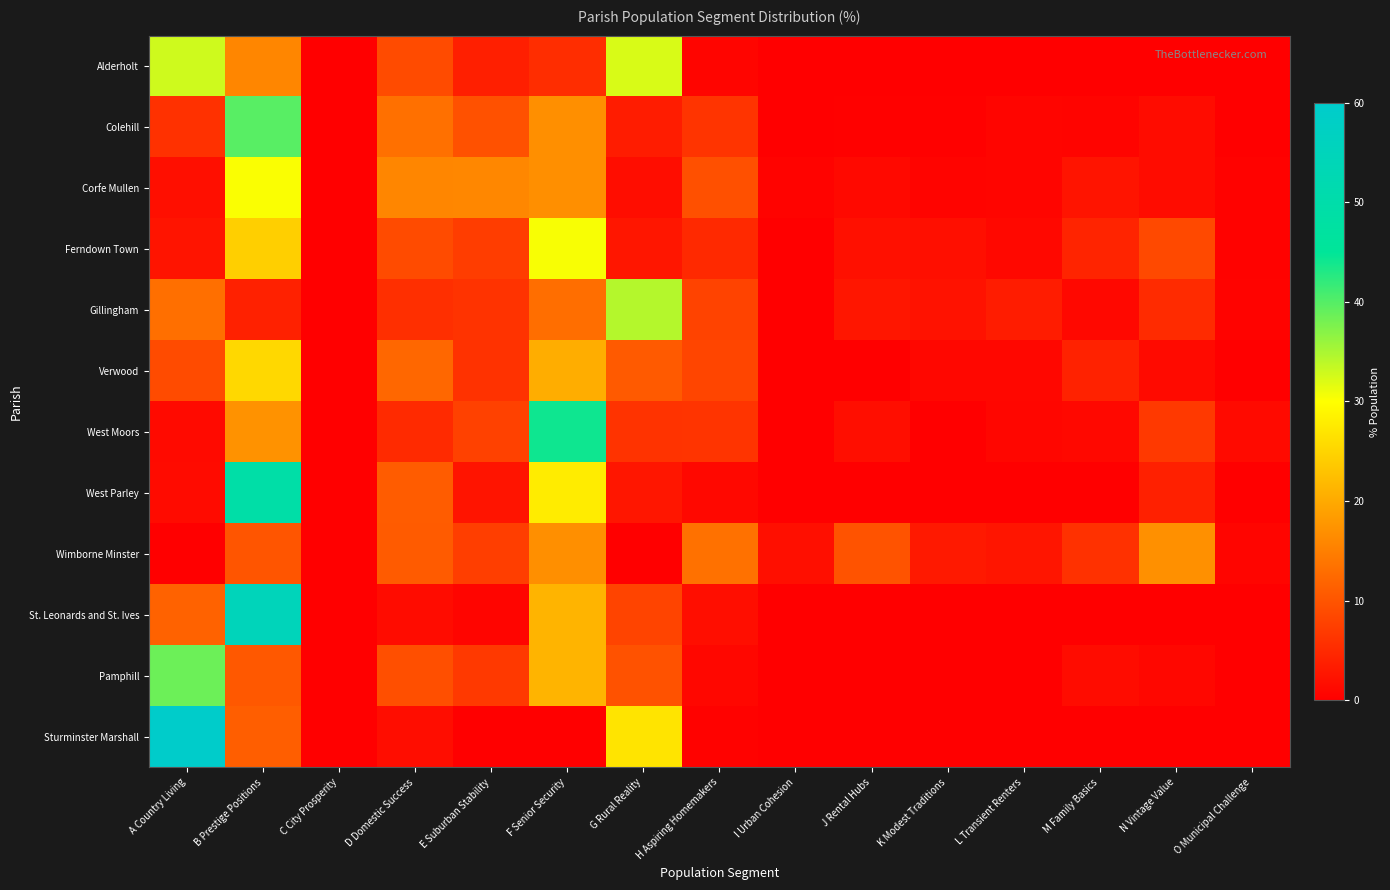

What is the total value across all series at A Country Living?

178.0